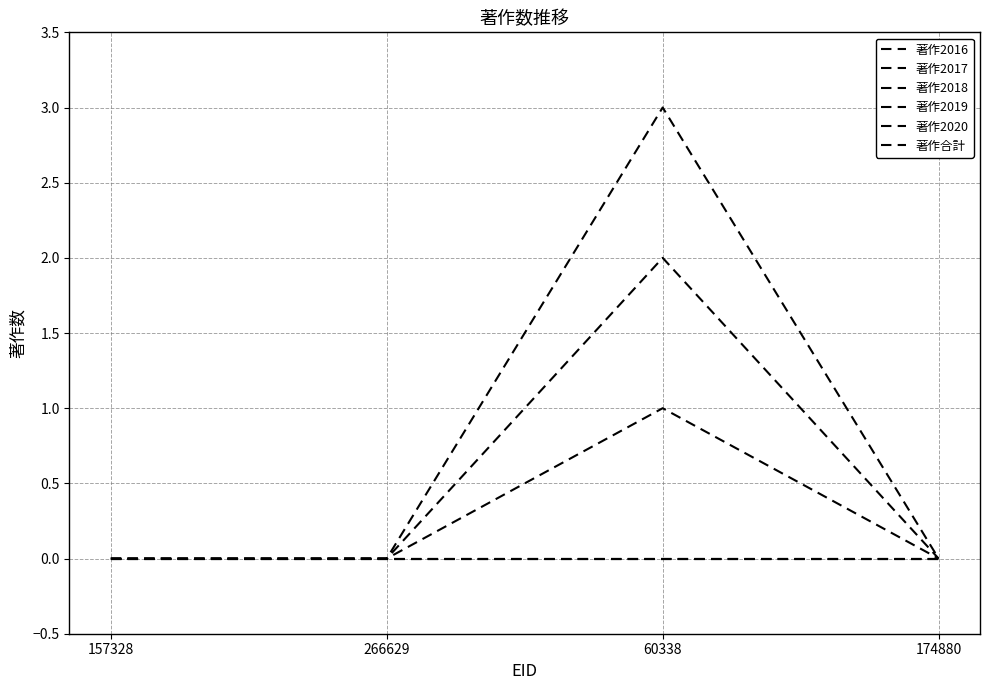

What position from the left is 60338?

3